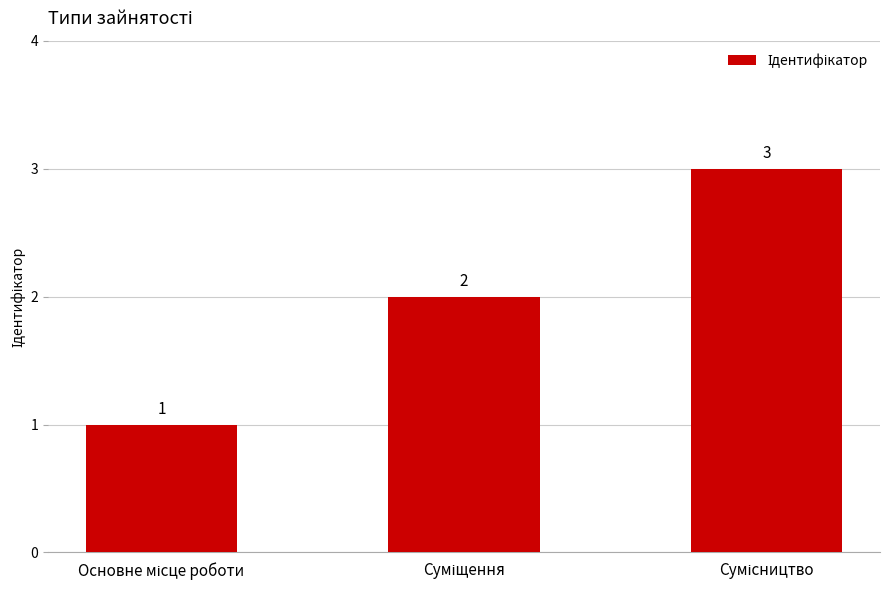

What is the value of the 3rd bar from the left?

3